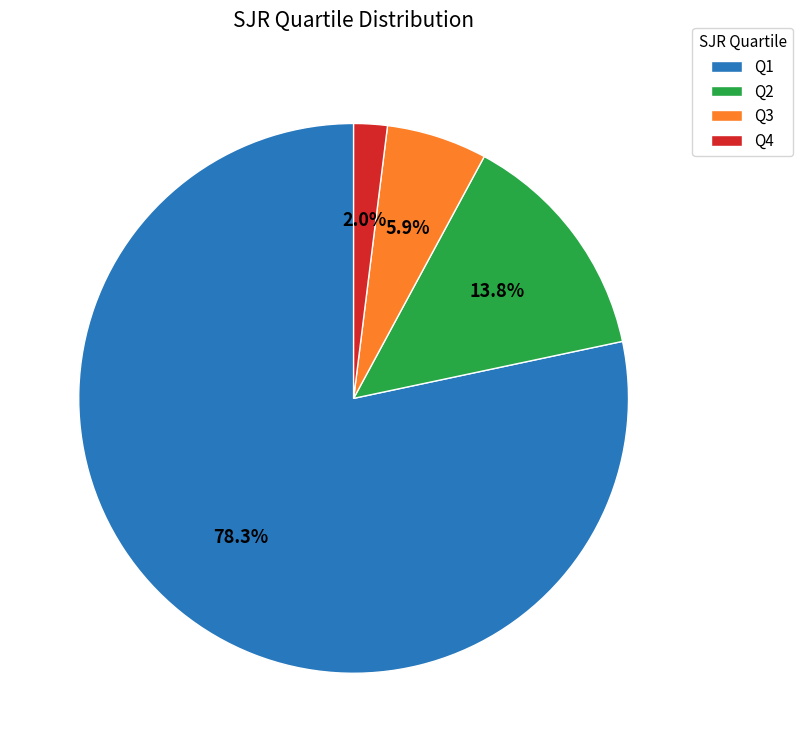

What is the smallest slice in the pie chart?

Q4